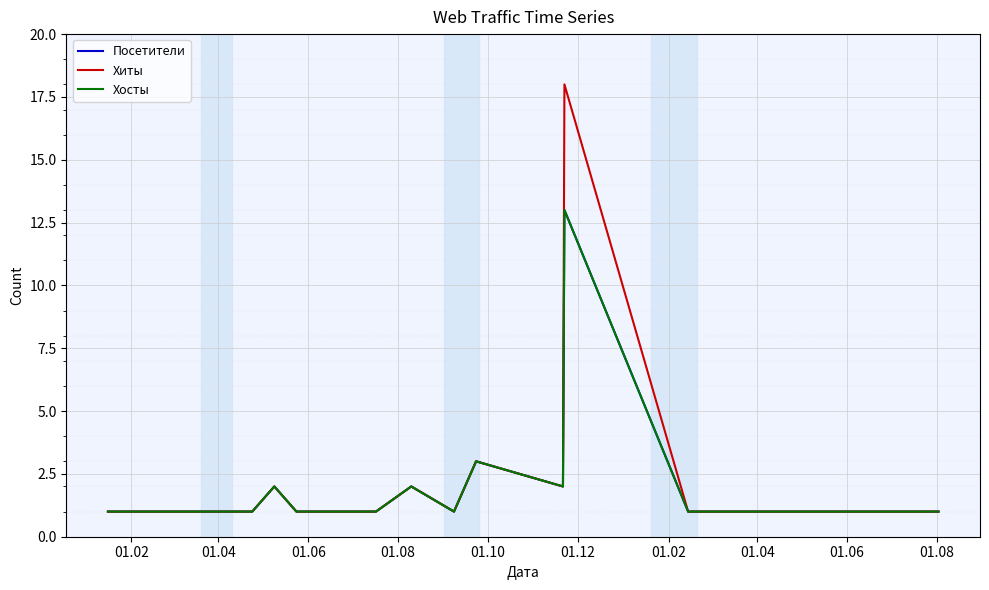

Does the chart have visible grid lines?

Yes